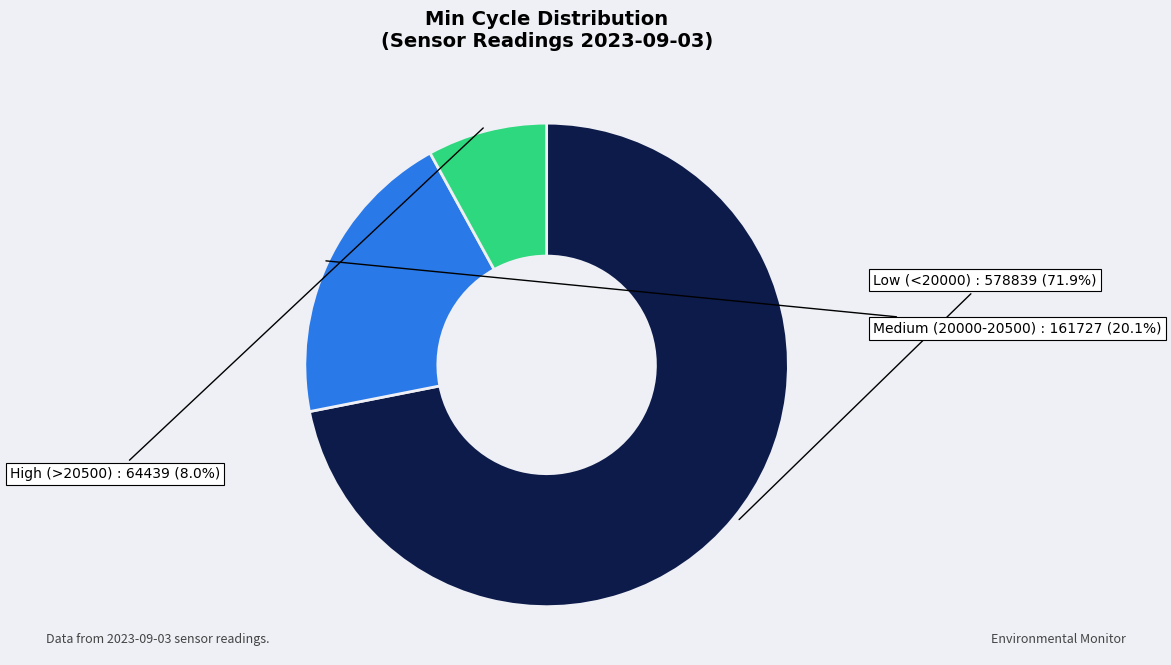

What is the majority slice?

Low (<20000)